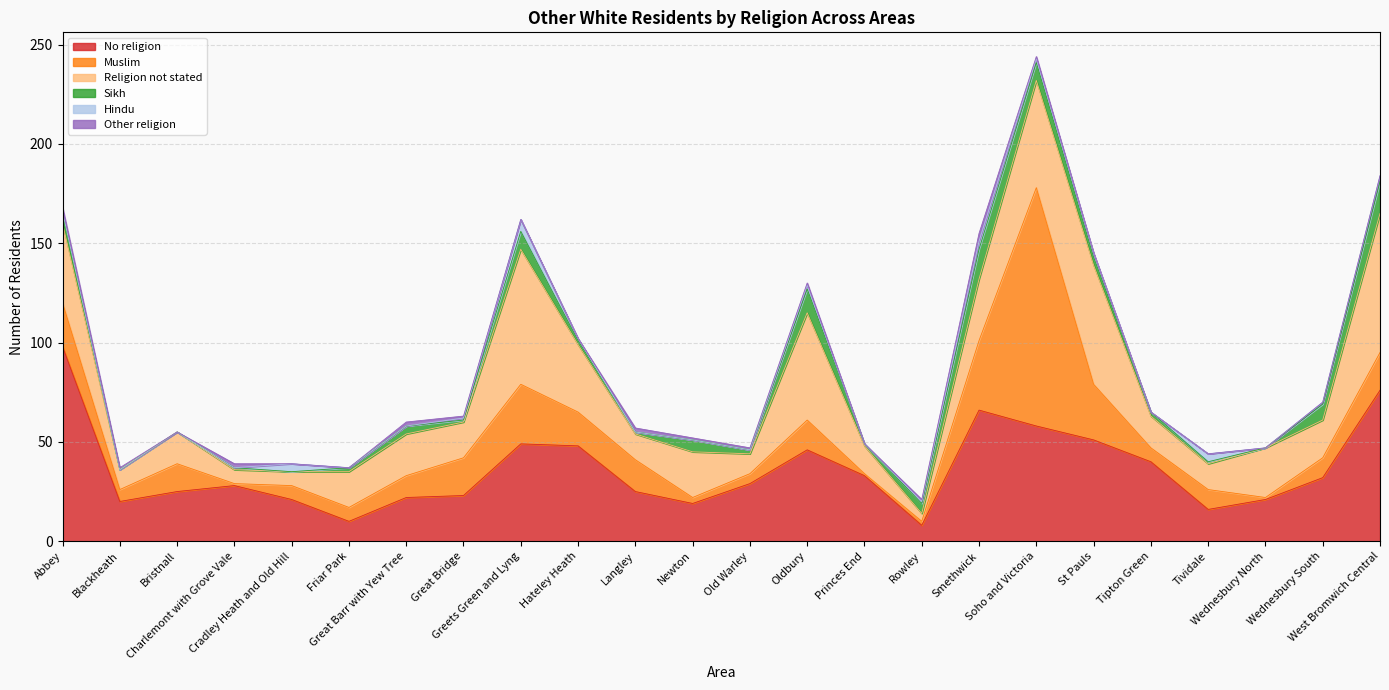

Where is the first local minimum for Religion not stated?

Blackheath